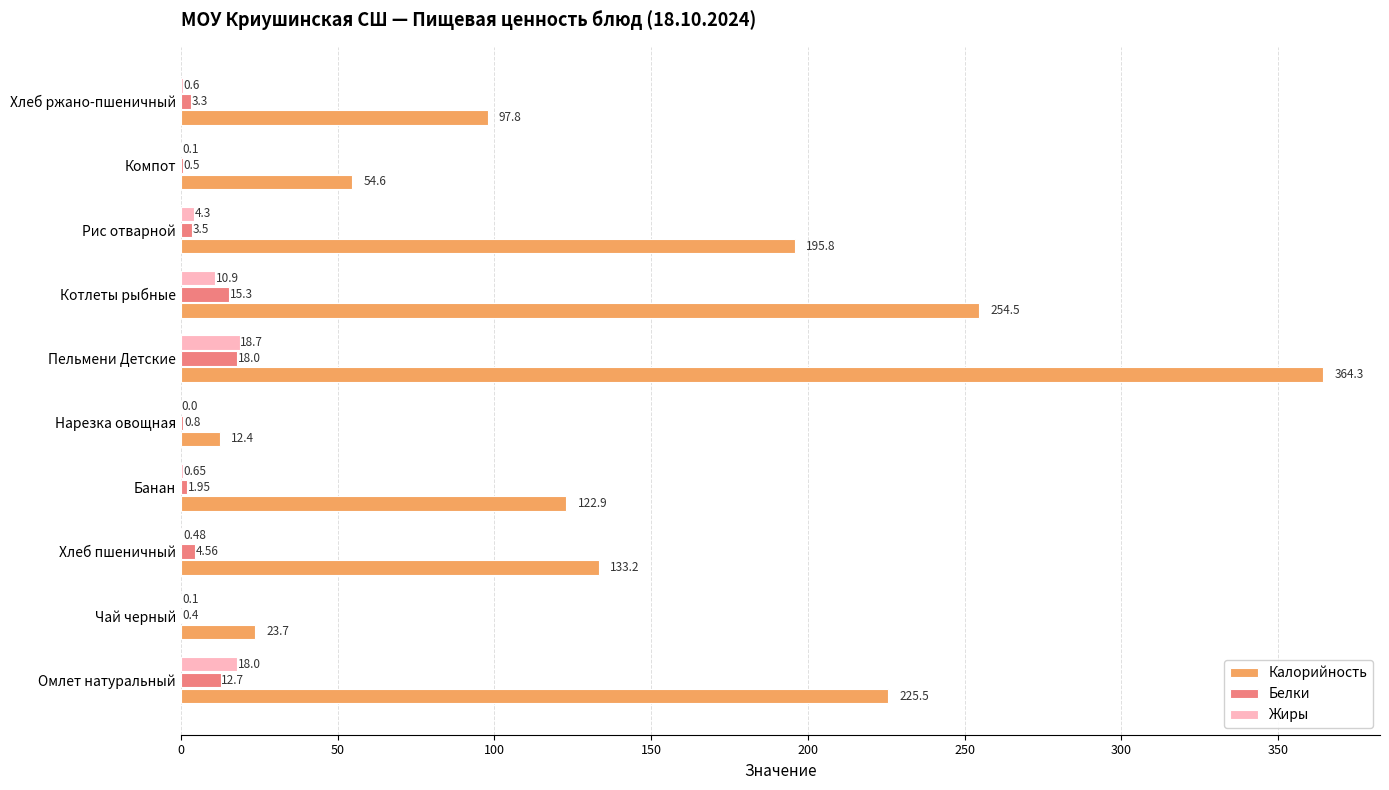

Which series has the largest total across all categories?

Калорийность